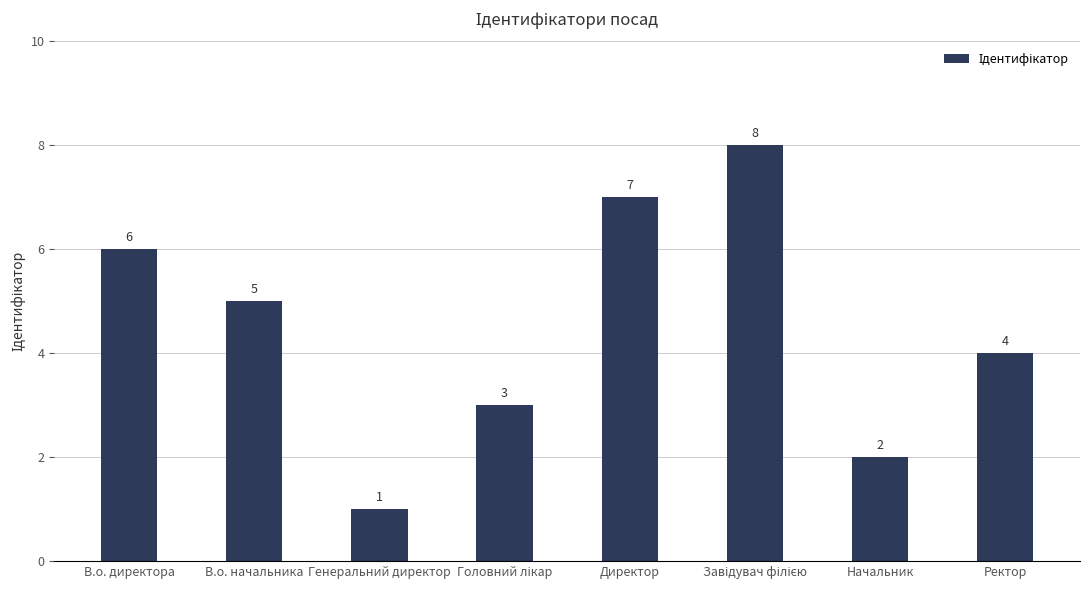

What is the value of the 4th bar from the left?

3